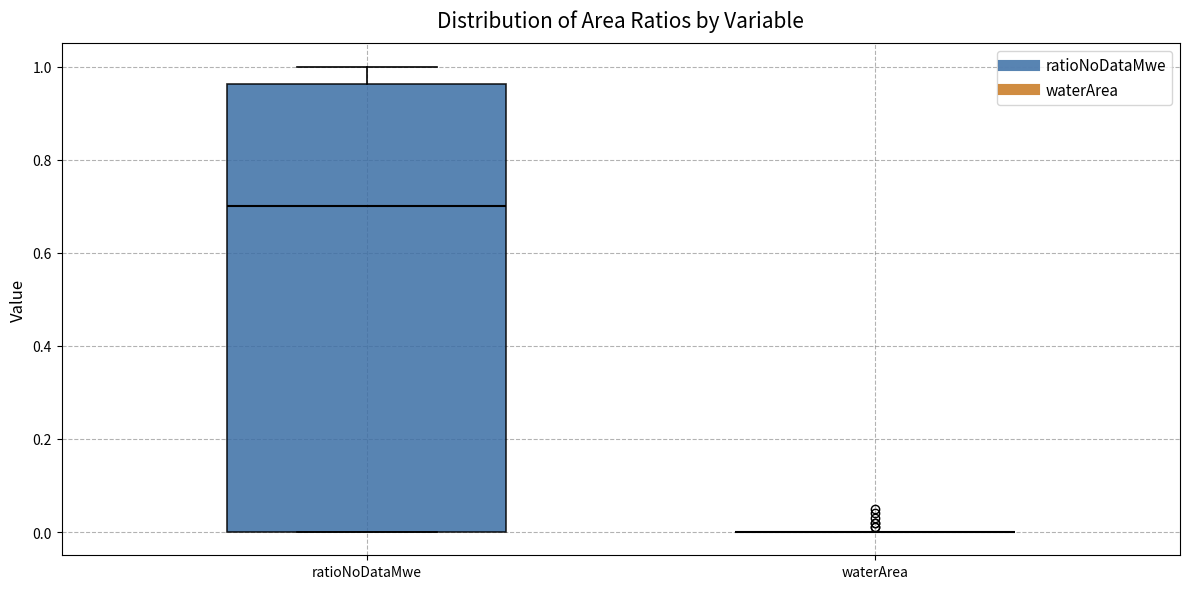

Reading left to right, transcribe this box plot: for each box, give where its median line is, the range the box spans, and where its two whiskers end, as read against the y-axis. The values are not printed on the chart, so give them approximately, as read against the axis.

ratioNoDataMwe: median 0.70, box 0.00 to 0.96, whiskers 0.00 to 1.00
waterArea: box collapsed to a line at 0.00, whiskers 0.00 to 0.00